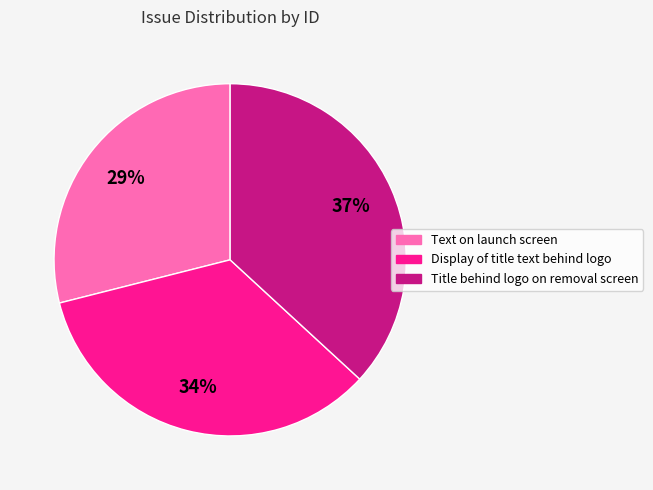

True or false: Text on launch screen accounts for 29% of the total.

True